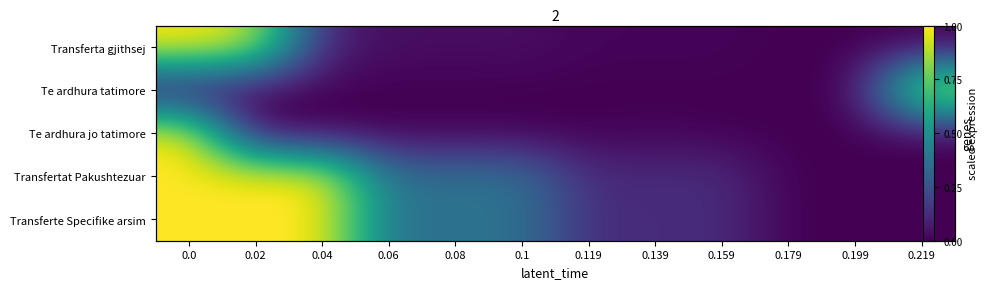

List the series in order of their peak value, lowest first.

Te ardhura tatimore, Transferta gjithsej, Te ardhura jo tatimore, Transfertat Pakushtezuar, Transferte Specifike arsim